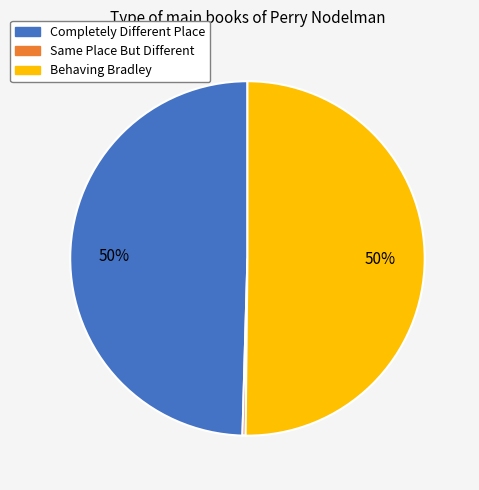

Which slice represents more than half of the pie?

Behaving Bradley